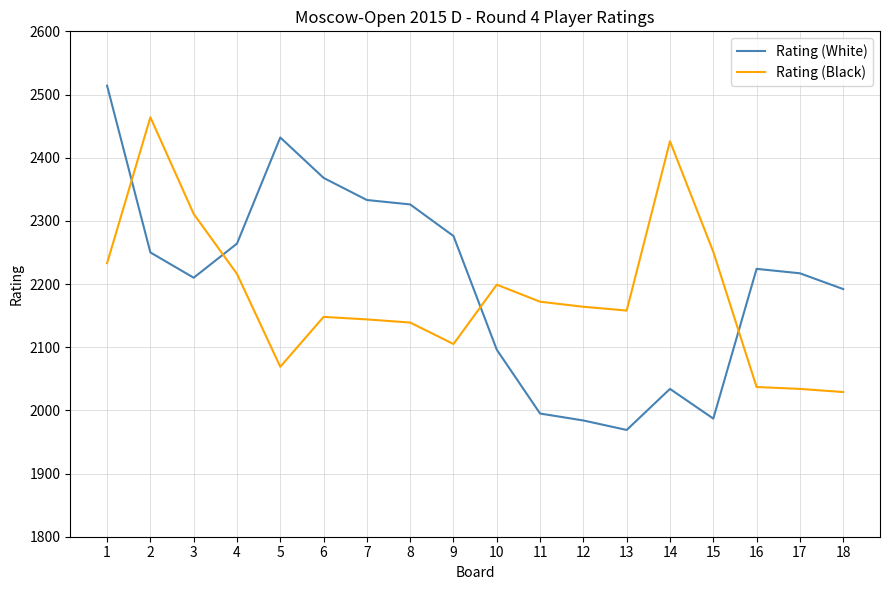

True or false: Rating (White) and Rating (Black) intersect in this chart.

True